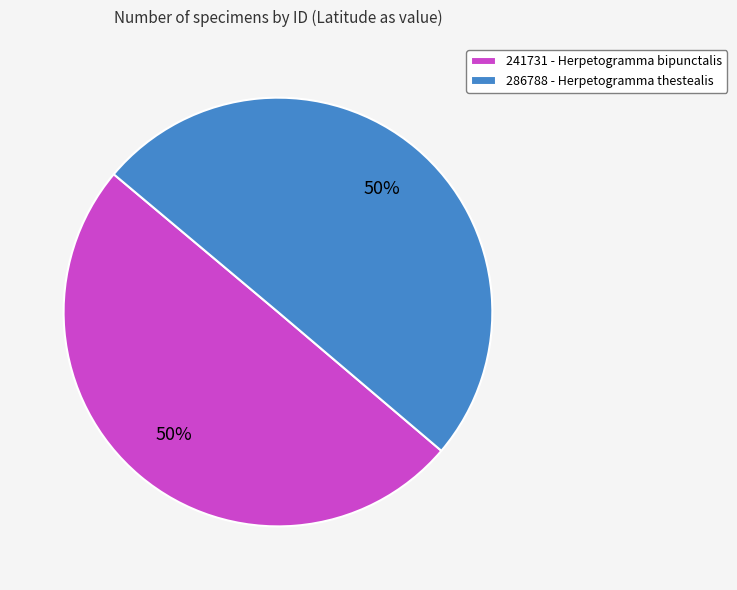

Do 286788 - Herpetogramma thestealis and 241731 - Herpetogramma bipunctalis together represent more than half of the pie?

Yes